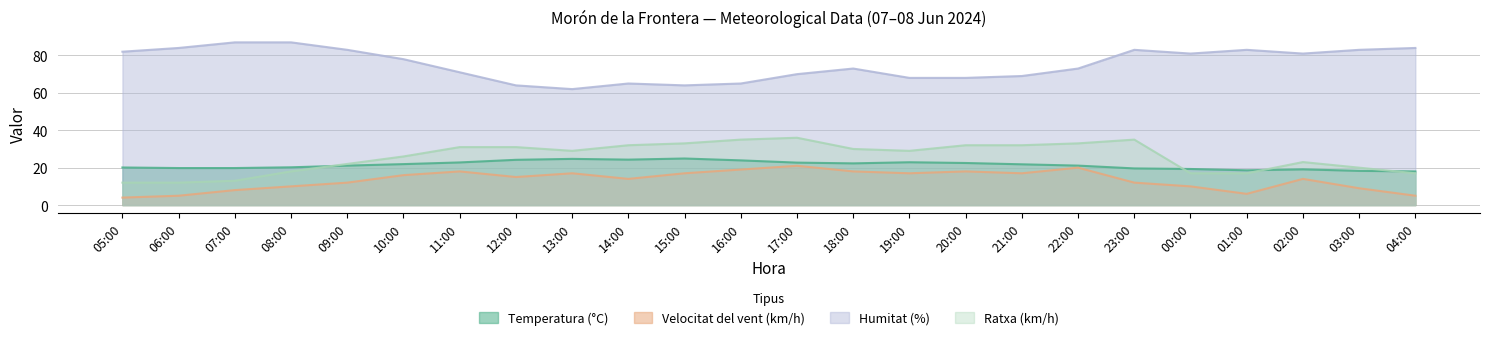

How many data points in Humitat (%) are less than 78?

12